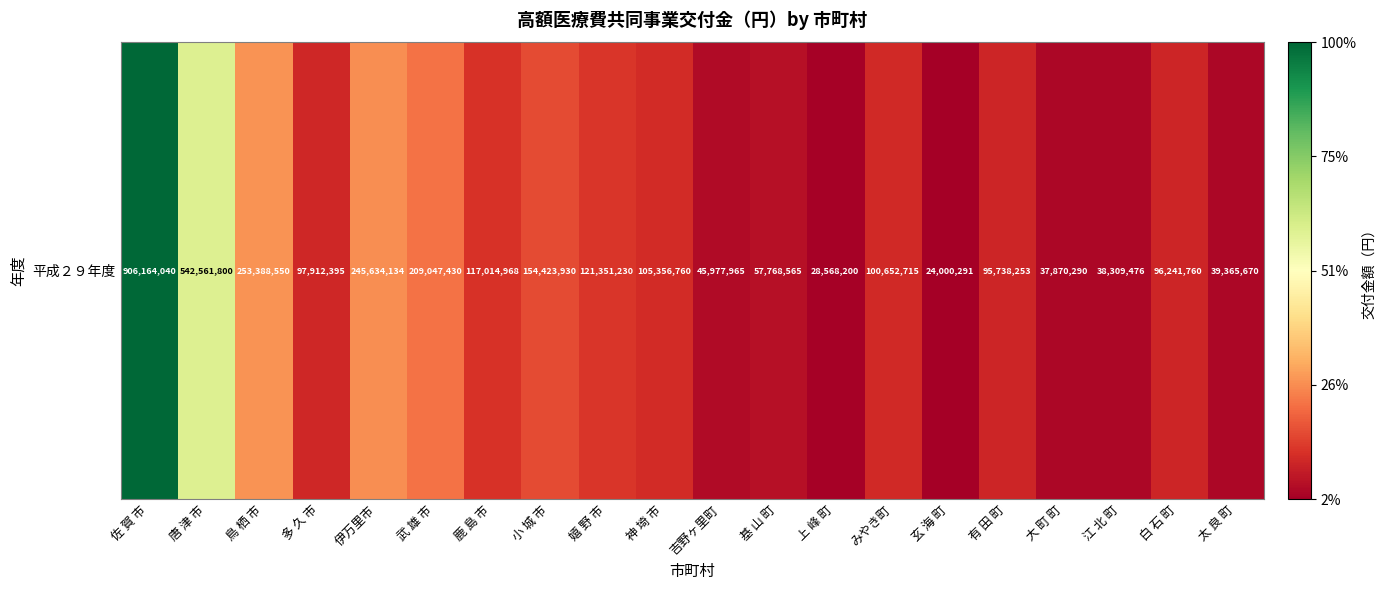

Approximately how many times larger is the value at 大 町 町 compared to 有 田 町?

0.4